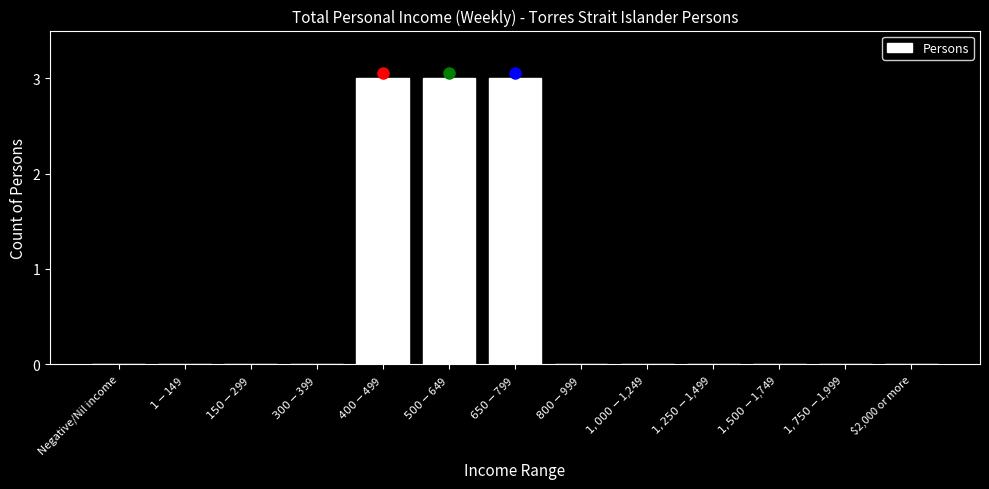

What is the maximum value shown in the chart?

3